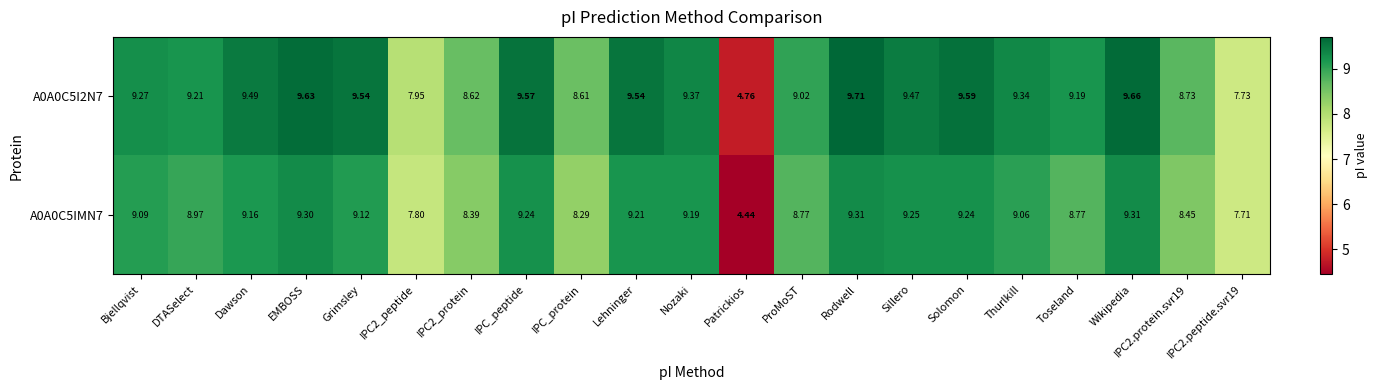

Where does the A0A0C5IMN7 series first go above 9?

Bjellqvist